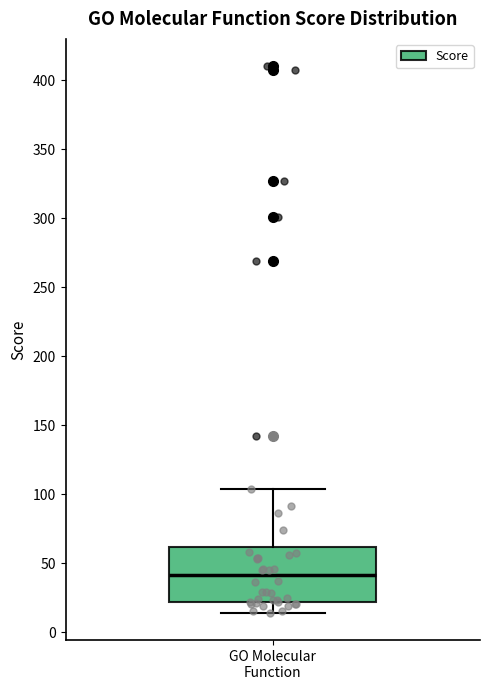

Where does the median line of the box for GO Molecular Function sit on the y-axis? The values are not printed on the chart, so give them approximately, as read against the axis.

40